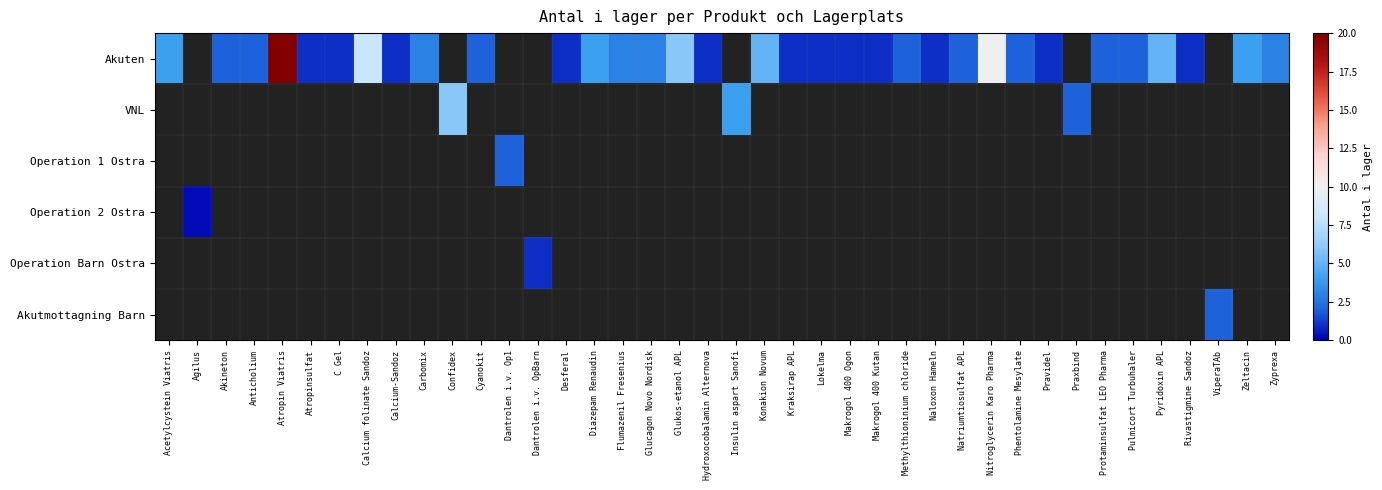

At how many categories does at least one series exceed 9?

2